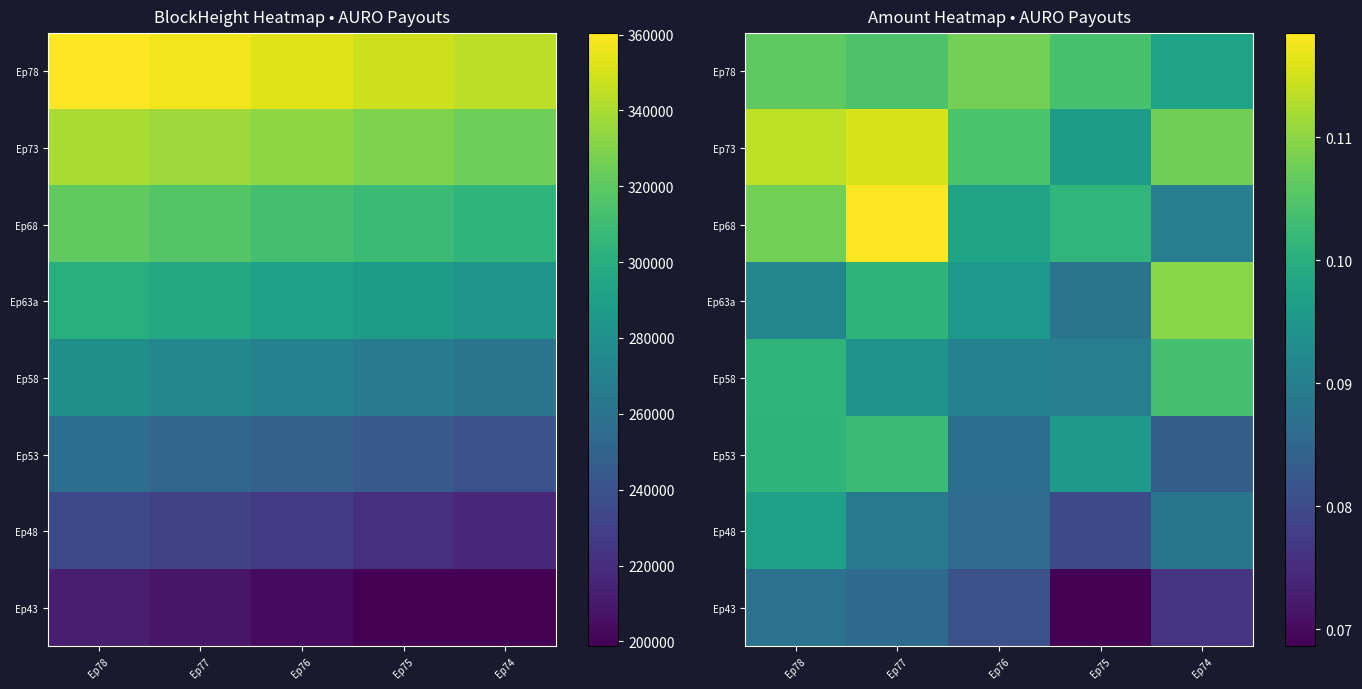

How many Ep48 values are between 0 and 1?

5